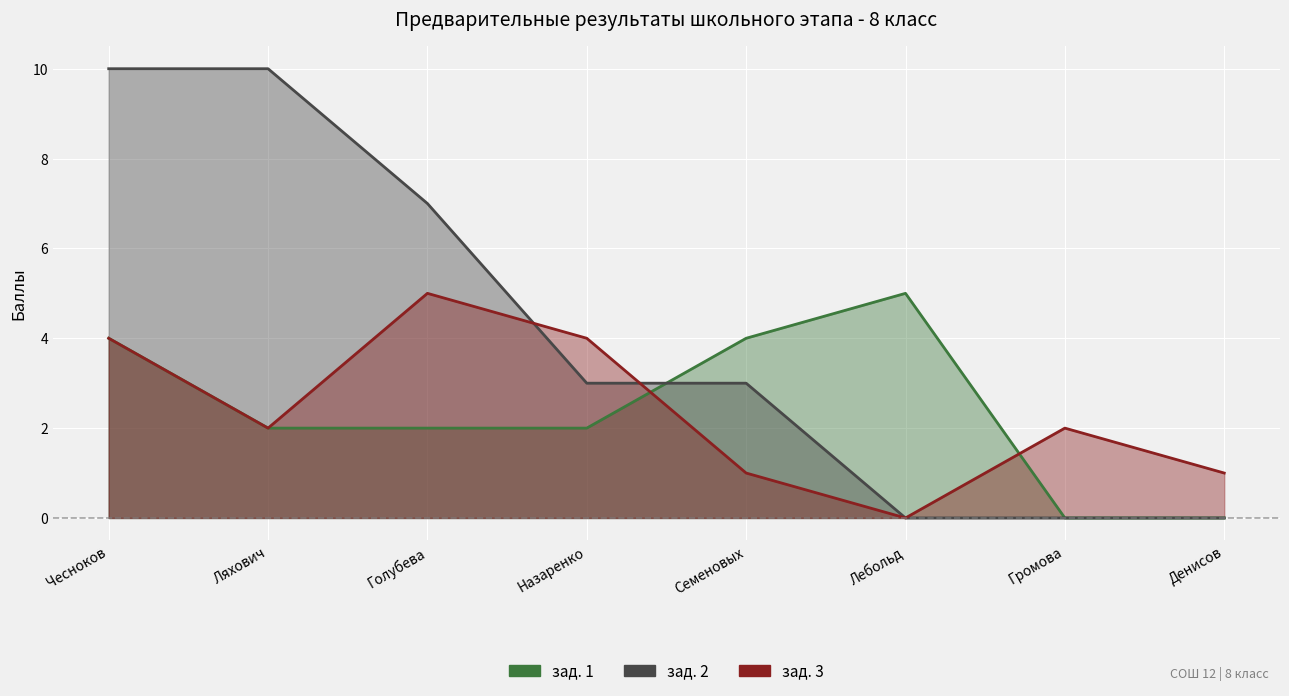

What is the difference between the maximum and minimum values in the зад. 3 series?

5